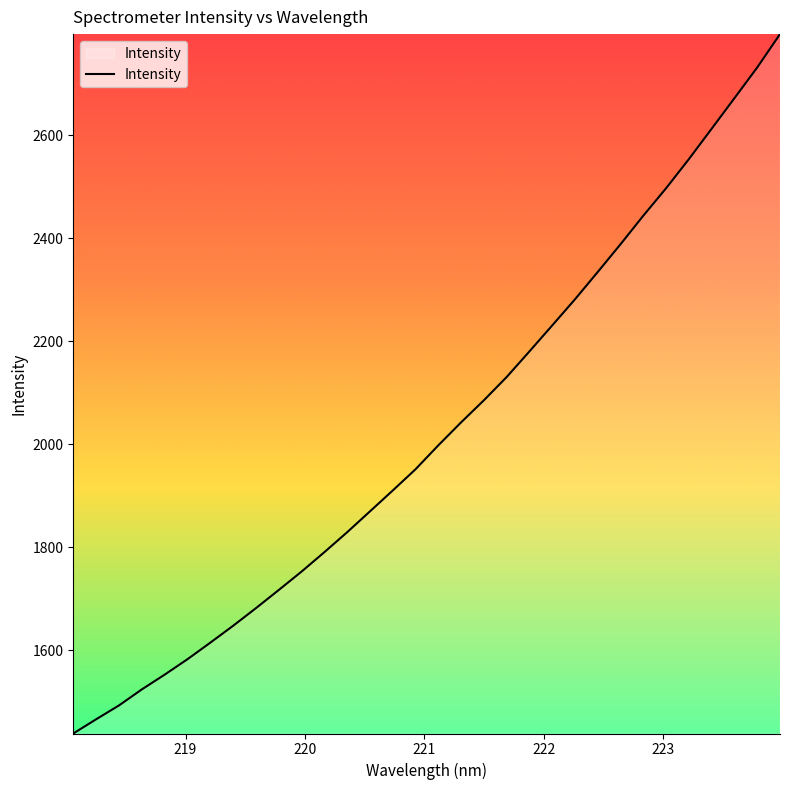

What is the minimum value shown in the chart?

1438.6